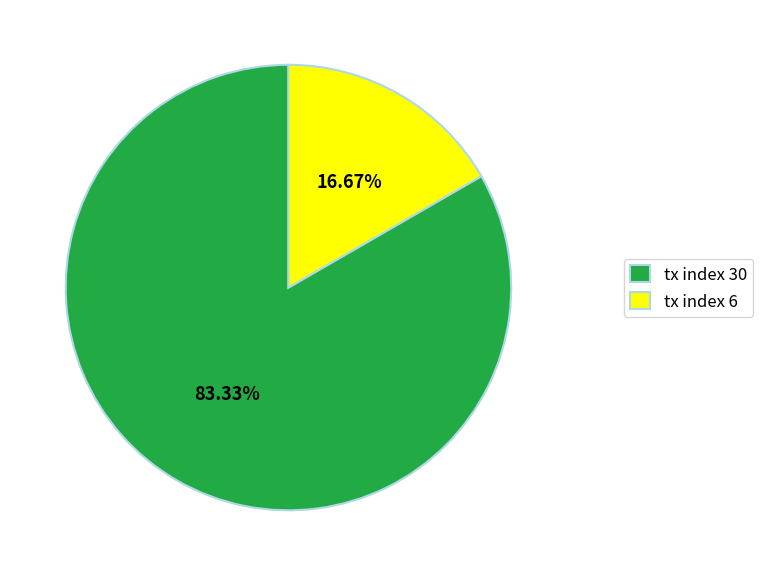

To the nearest percent, what is the average slice percentage?

50%